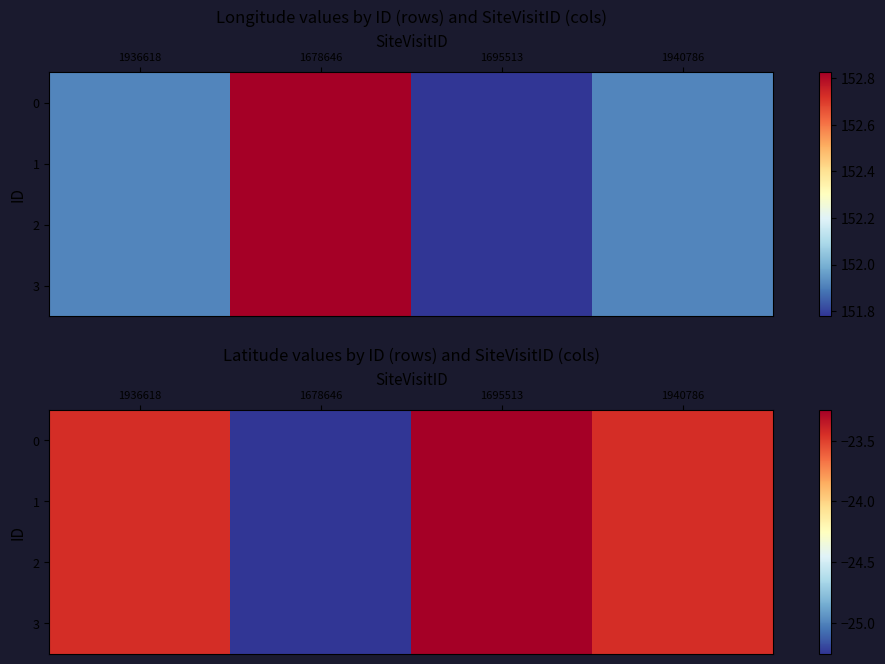

Count the number of categories in the chart.

4